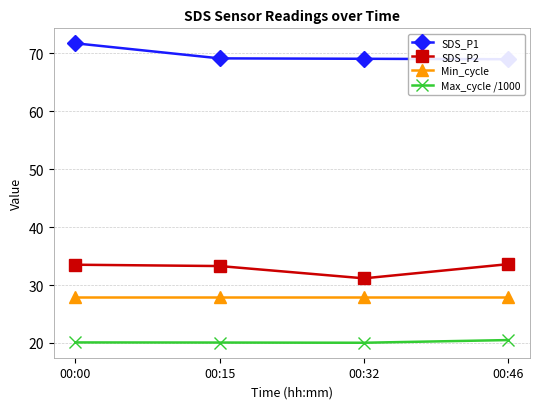

At which category does Max_cycle /1000 reach its first local valley?

00:32